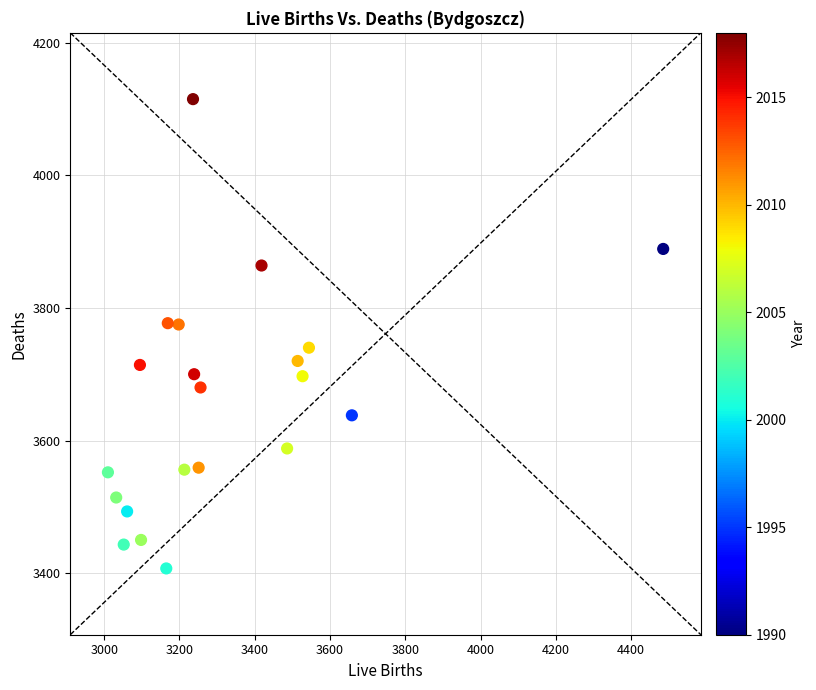

What is the range of Y values (max minus min)?

708